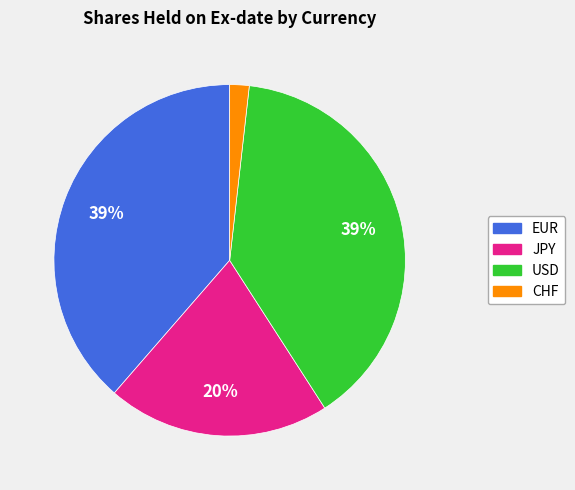

To the nearest percent, what is the average slice percentage?

25%